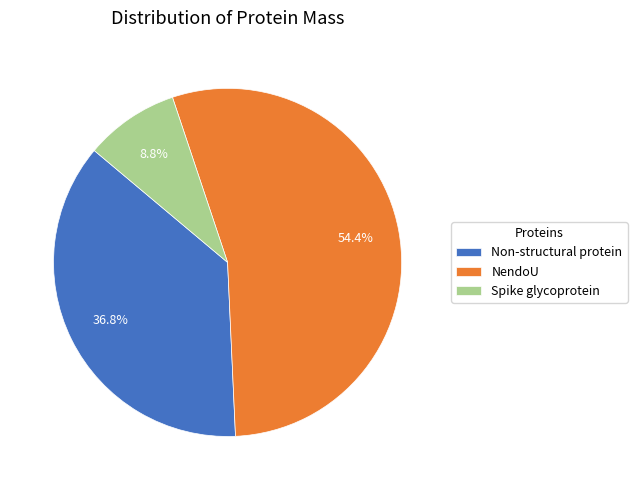

How much of the chart is everything except Non-structural protein?

63.2%